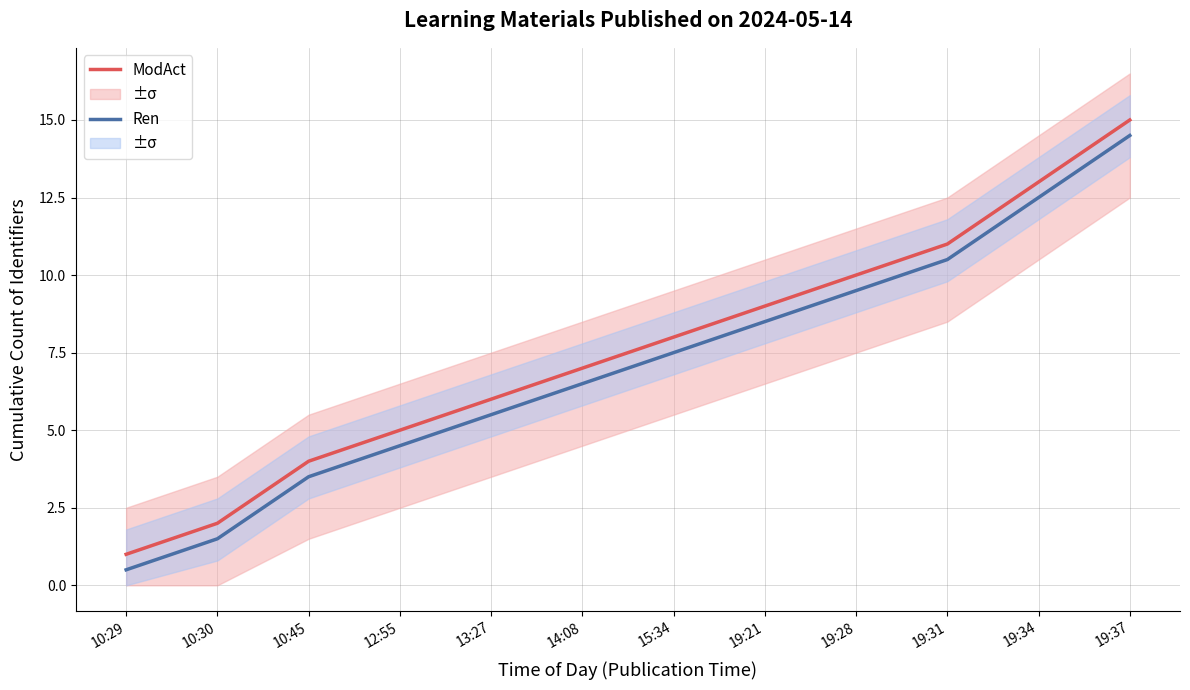

How many data points in Ren are above 7?

6